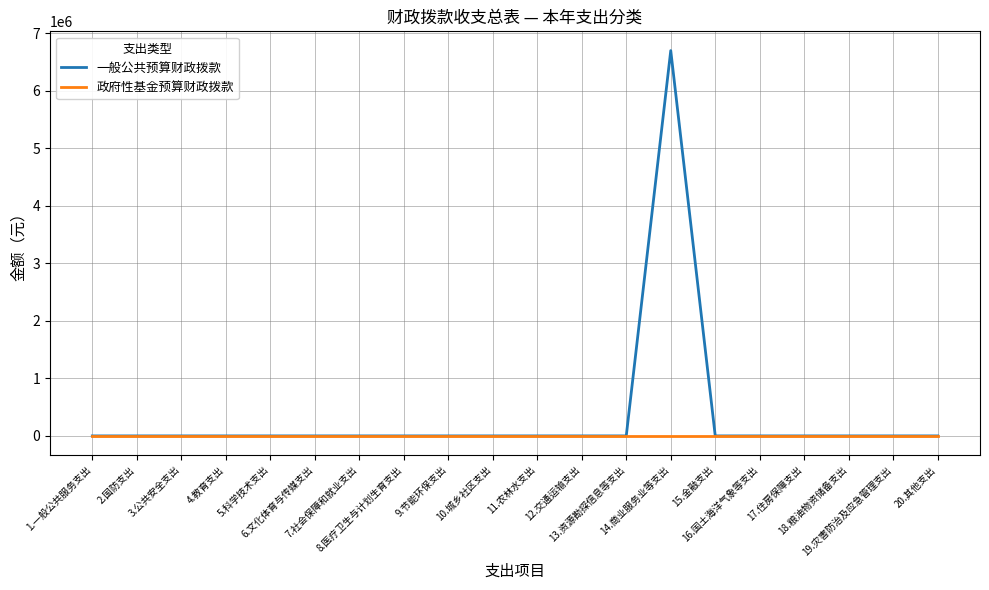

The 一般公共预算财政拨款 series shows 0 at 8.医疗卫生与计划生育支出. True or false?

True